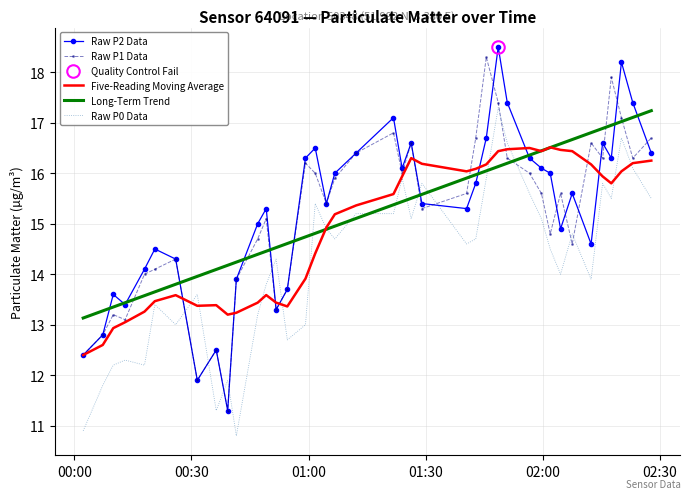

What is the highest value of the Raw P0 Data series?

17.3